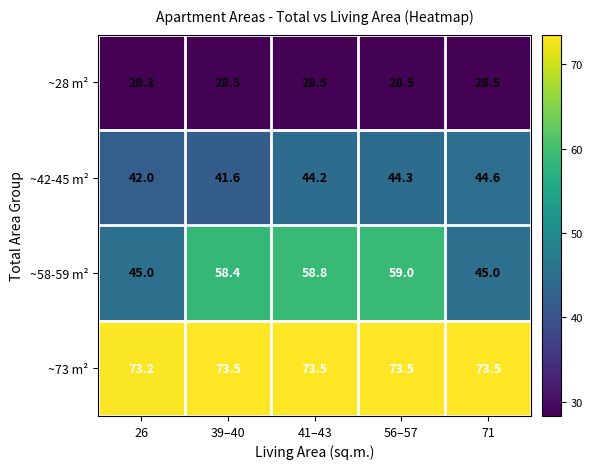

List the series in order of their peak value, highest first.

~73 m², ~58-59 m², ~42-45 m², ~28 m²